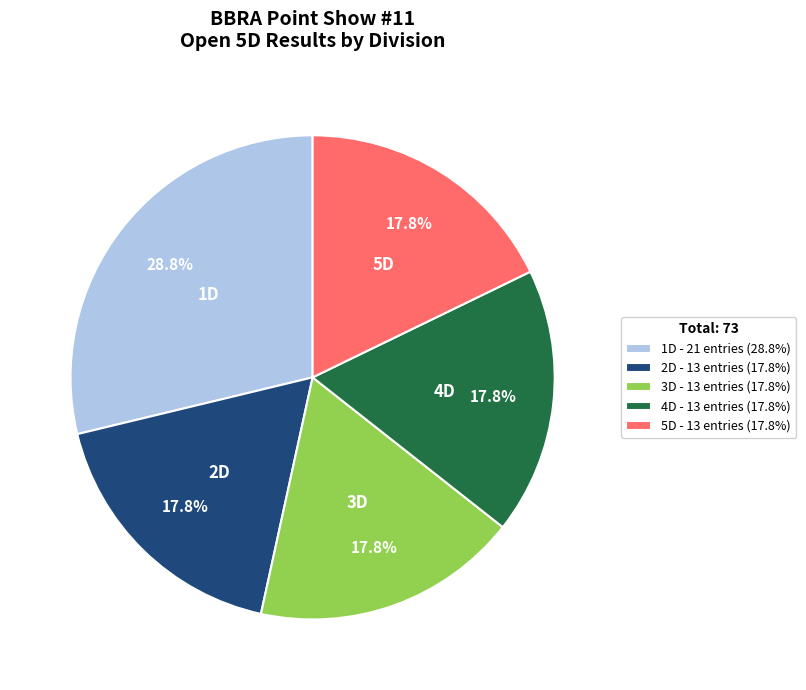

Does 5D represent more than half of the total?

No